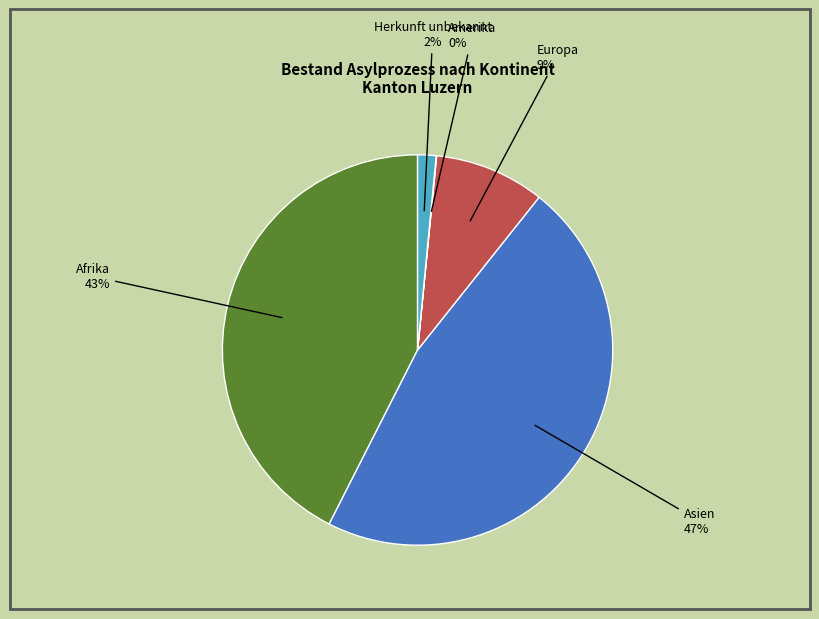

Which category has the biggest portion of the pie?

Asien